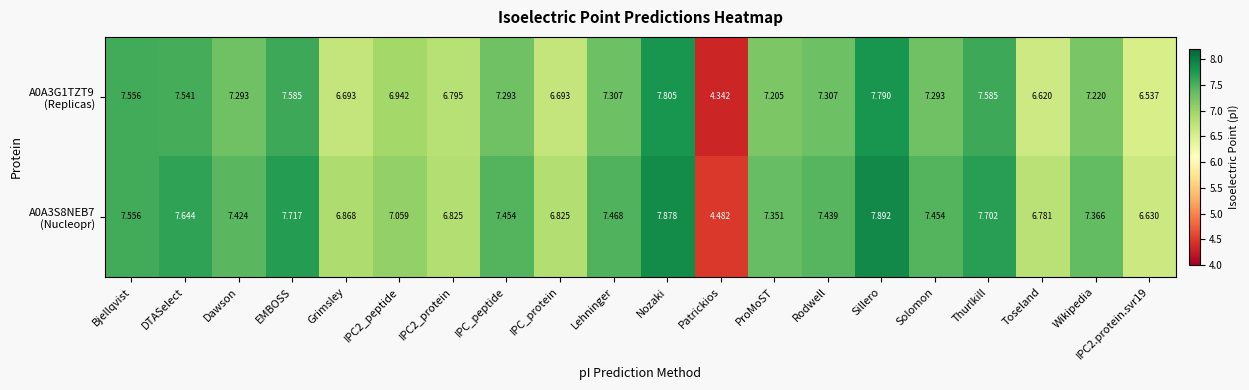

At which category is the sum across all series the highest?

Nozaki